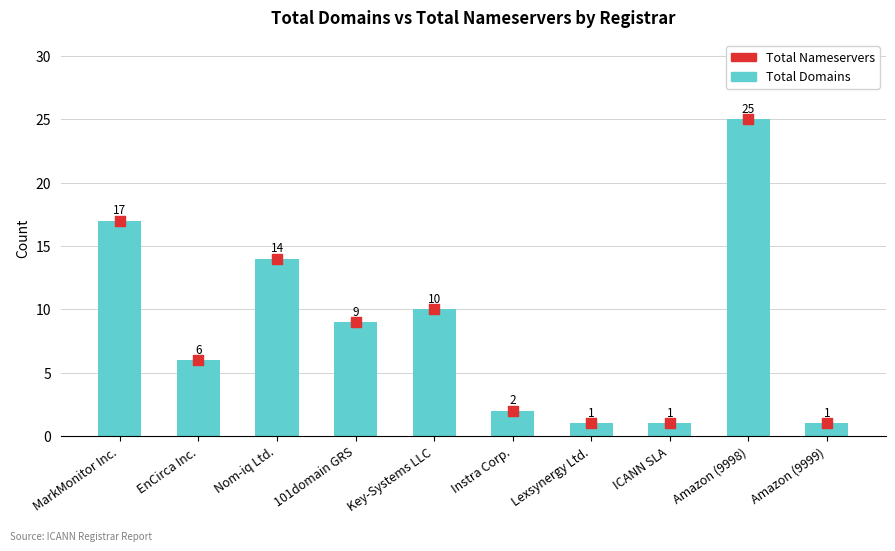

Approximately how many times larger is the value at 101domain GRS compared to Lexsynergy Ltd.?

9.0